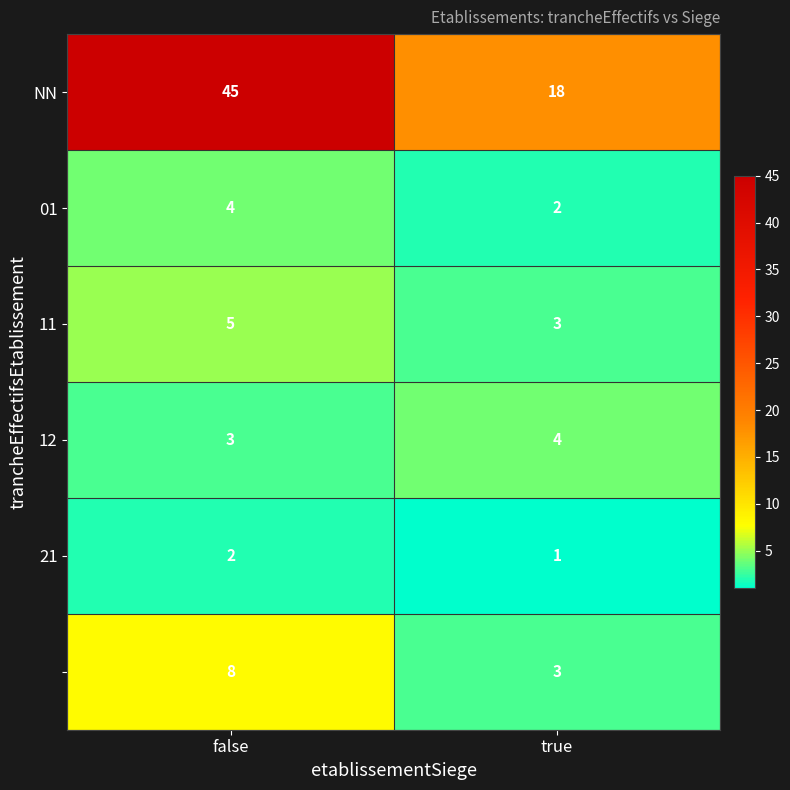

What is the difference between the highest and lowest values at false?

43